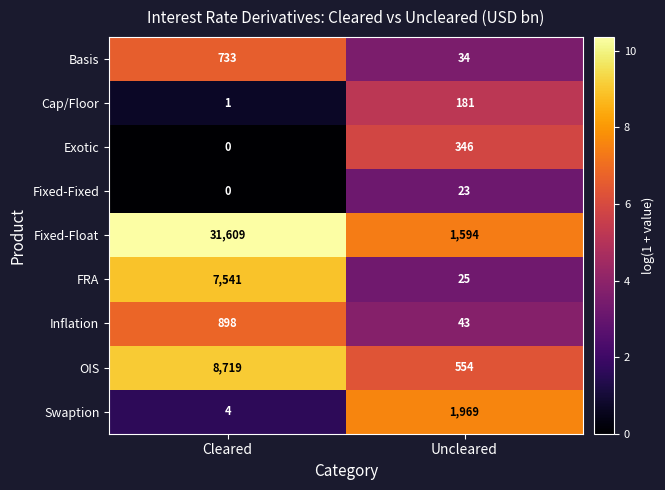

Reading left to right, what are all the values shown in this chart?

Basis: 733	34
Cap/Floor: 1	181
Exotic: 0	346
Fixed-Fixed: 0	23
Fixed-Float: 31609	1594
FRA: 7541	25
Inflation: 898	43
OIS: 8719	554
Swaption: 4	1969